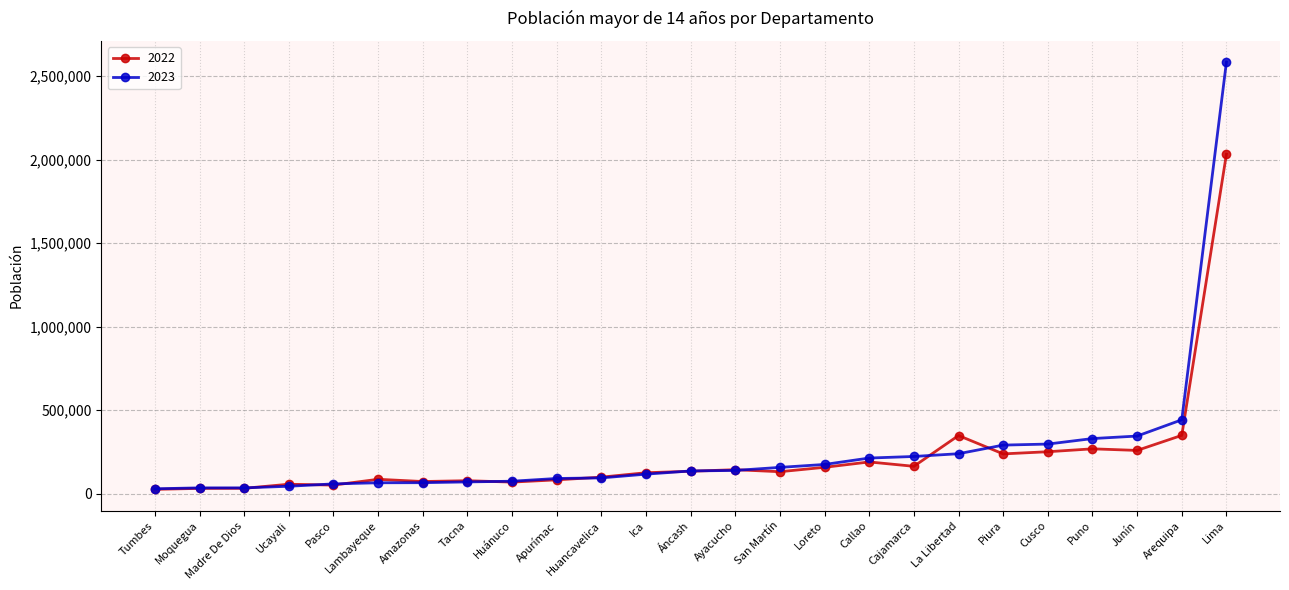

What value does the 2023 series have at Huánuco?

73802